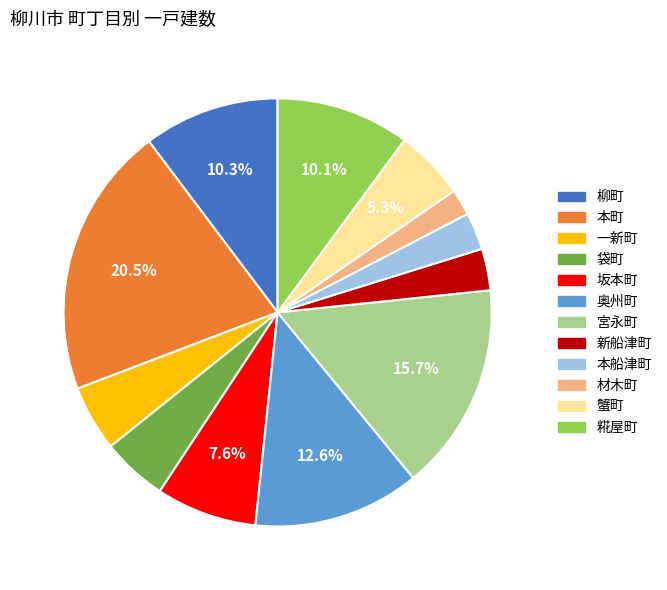

Which has a higher value, 本船津町 or 一新町?

一新町